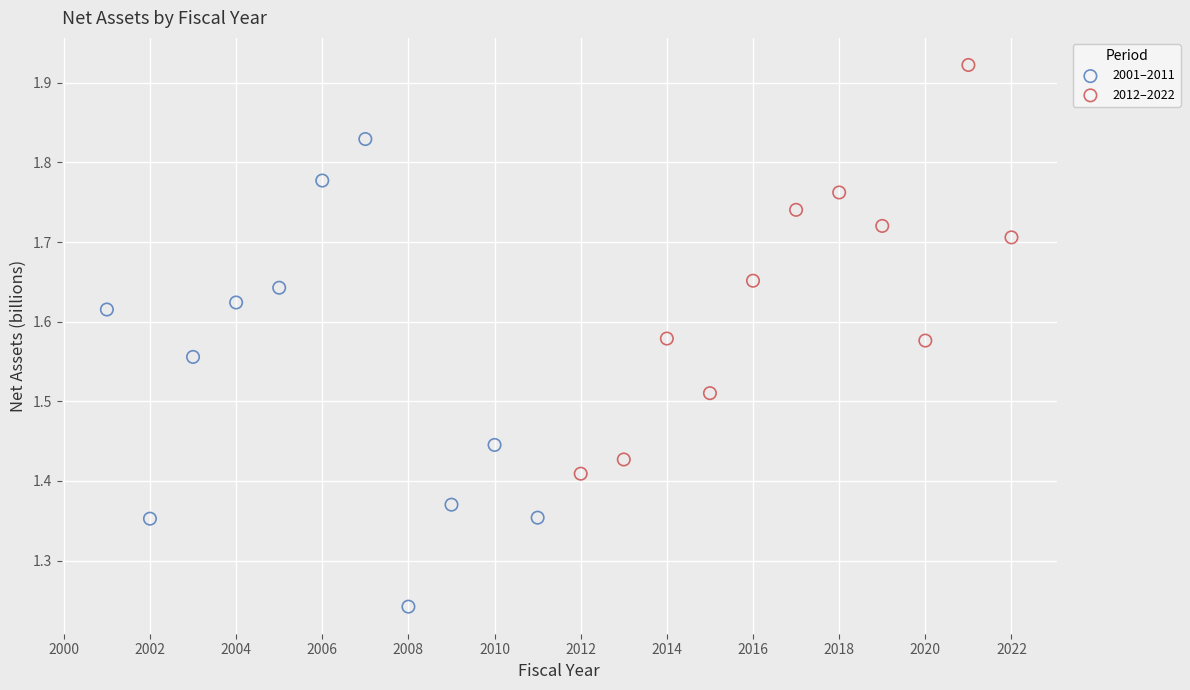

Which series has the largest Y range (max minus min)?

2001–2011